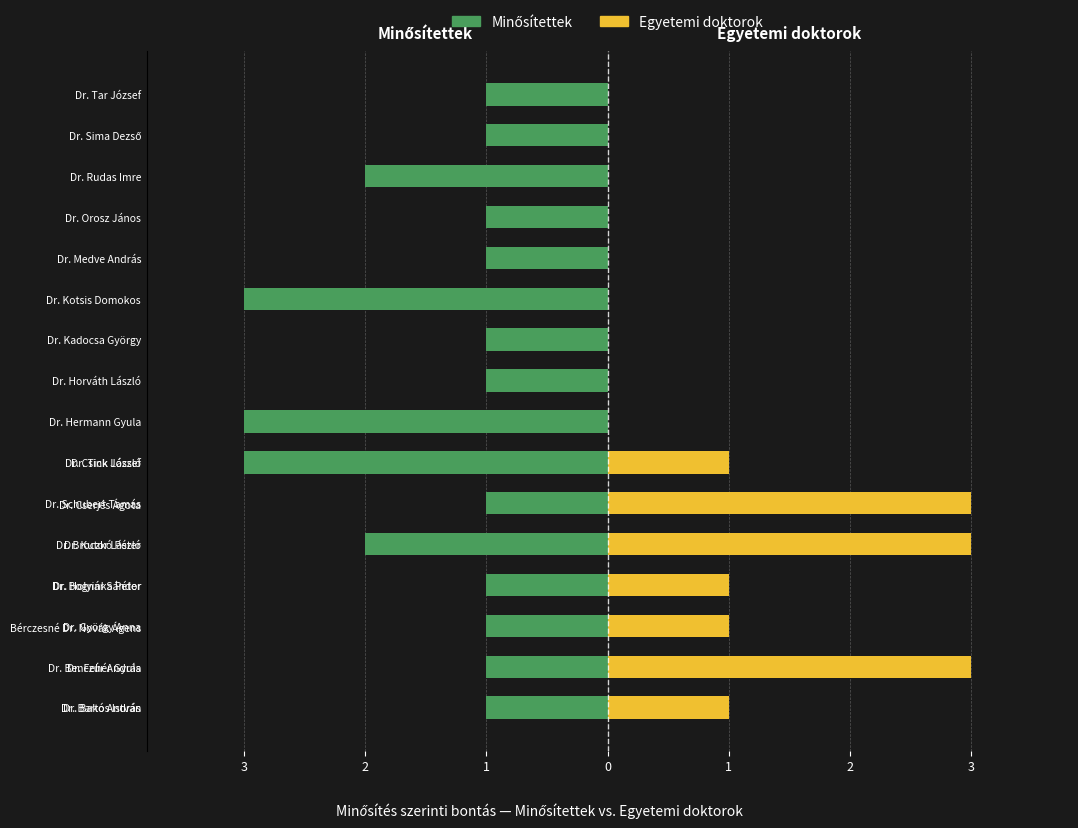

How many bars are there in total?

32